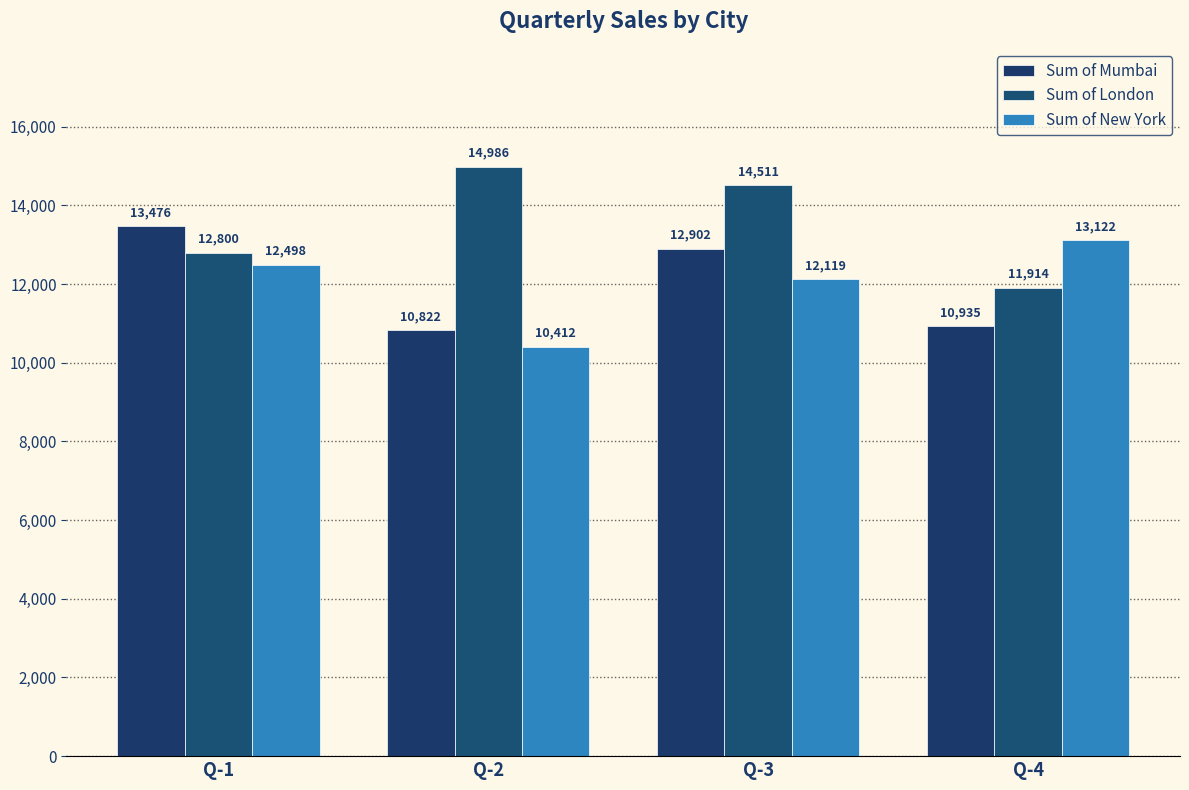

Reading left to right, what are all the values shown in this chart?

Sum of Mumbai: Q-1=13476	Q-2=10822	Q-3=12902	Q-4=10935
Sum of London: Q-1=12800	Q-2=14986	Q-3=14511	Q-4=11914
Sum of New York: Q-1=12498	Q-2=10412	Q-3=12119	Q-4=13122